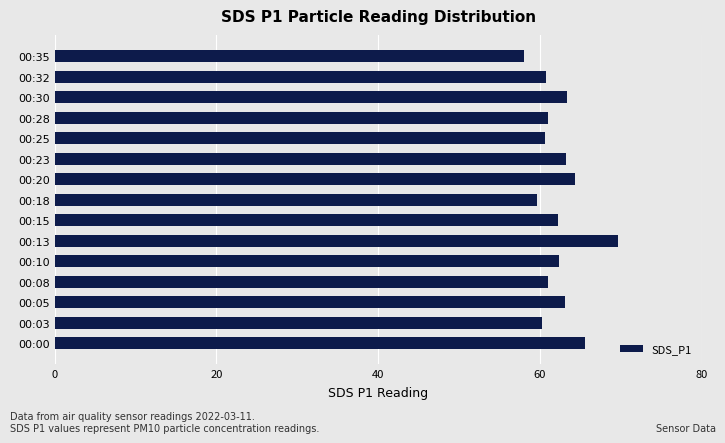

What is the difference between the values at 00:05 and 00:08?

2.2